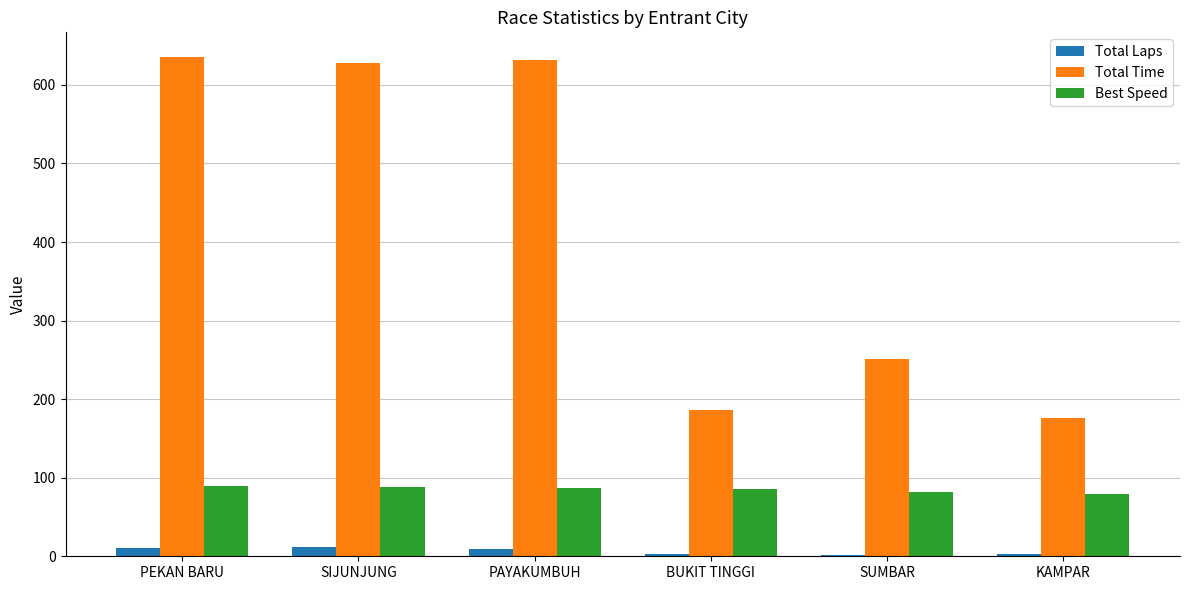

What is the highest value of the Best Speed series?

89.4